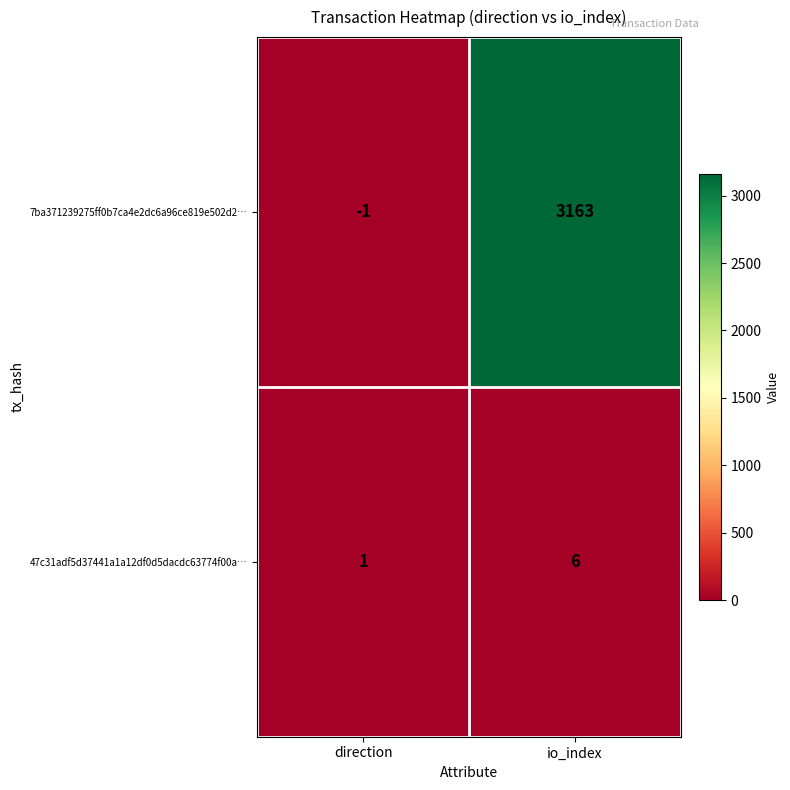

What is the maximum value shown in the chart?

3163